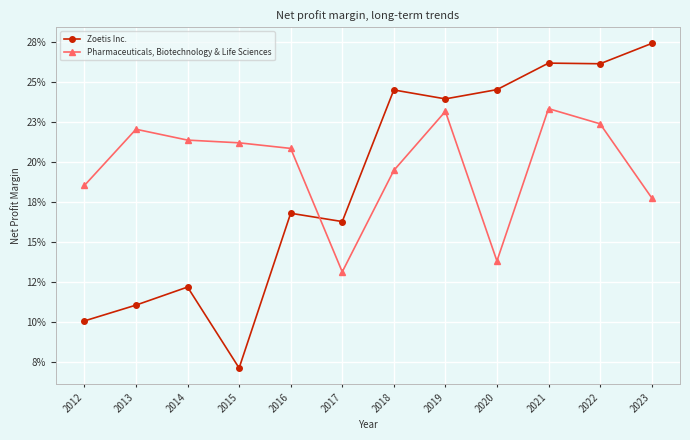

Which series changed the most between 2017 and 2023?

Zoetis Inc.